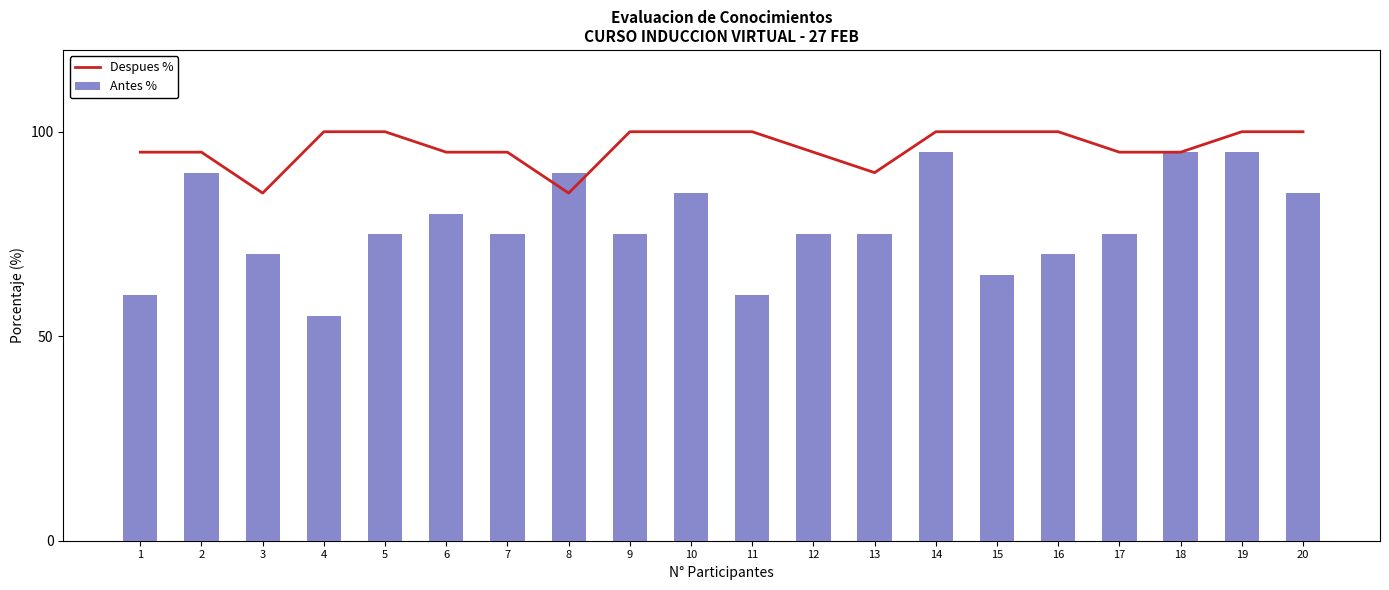

Which has a higher value, 16 or 12?

16